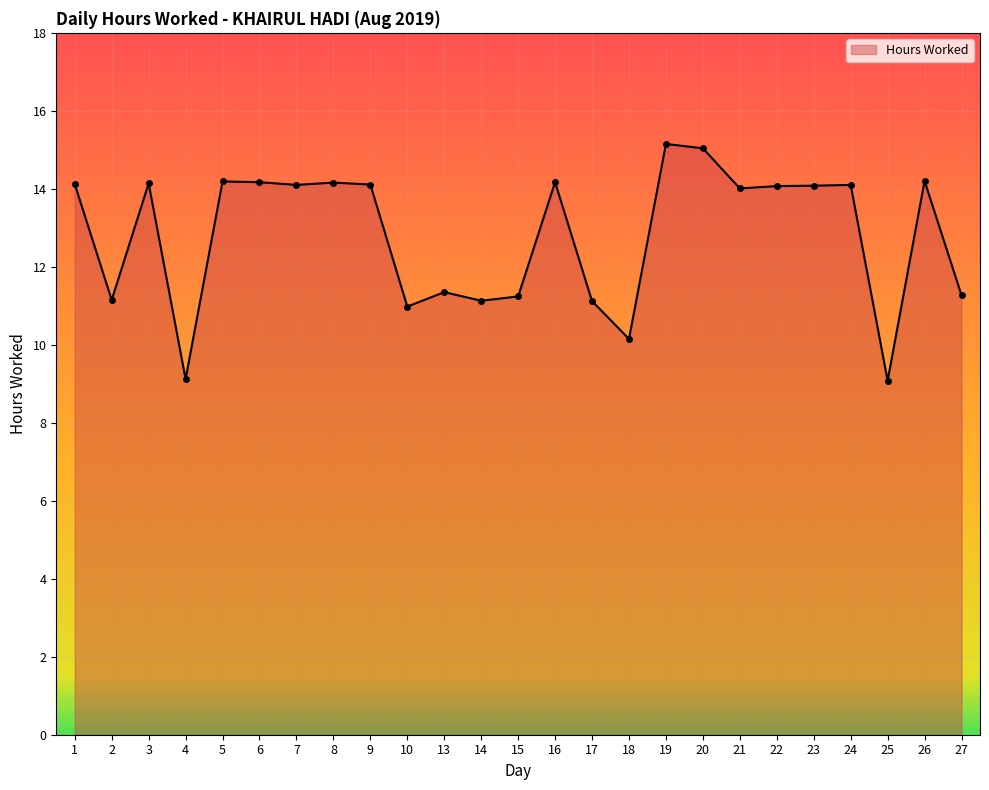

What is the maximum value shown in the chart?

15.2